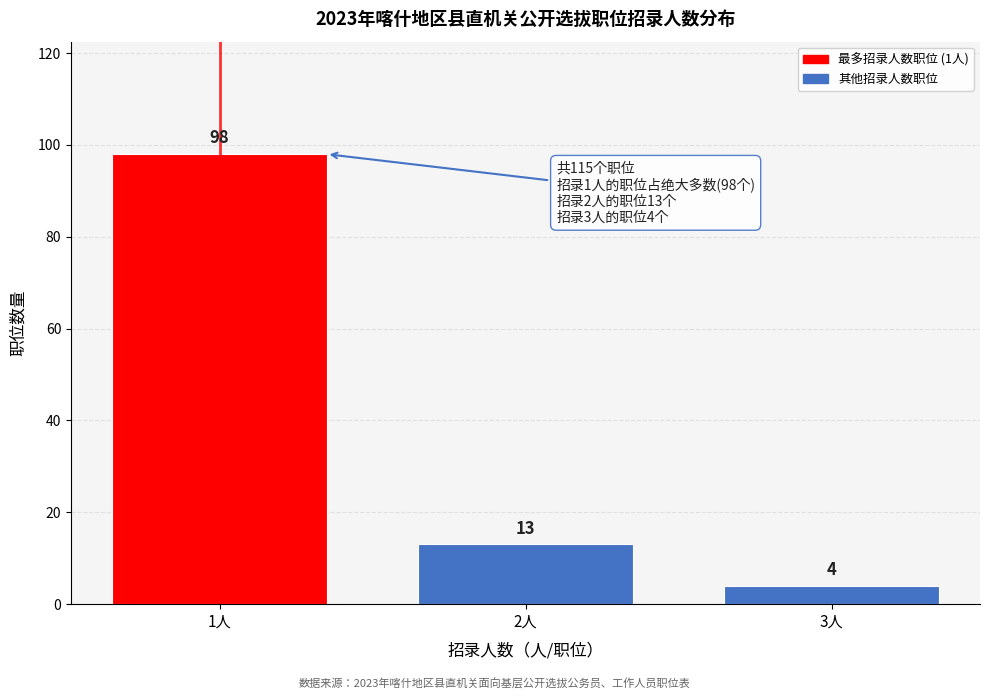

Reading left to right, extract all data points from this chart.

98	13	4